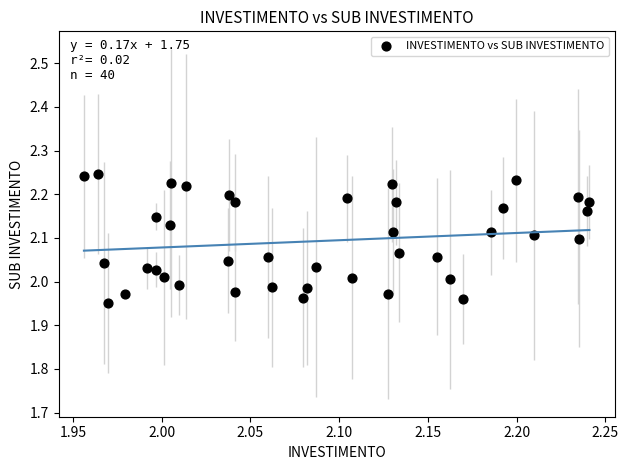

What is the range of Y values (max minus min)?

0.3